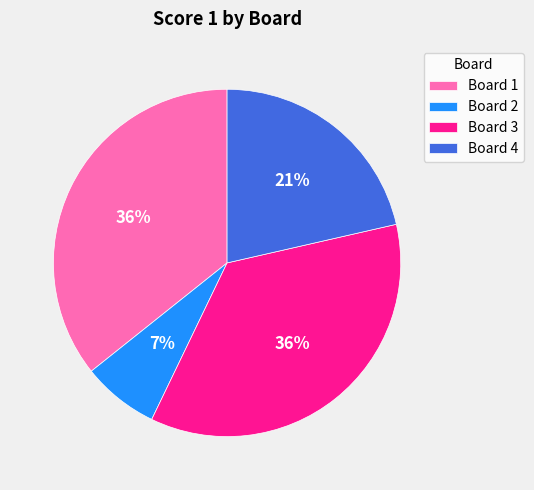

Between Board 4 and Board 3, which is larger?

Board 3